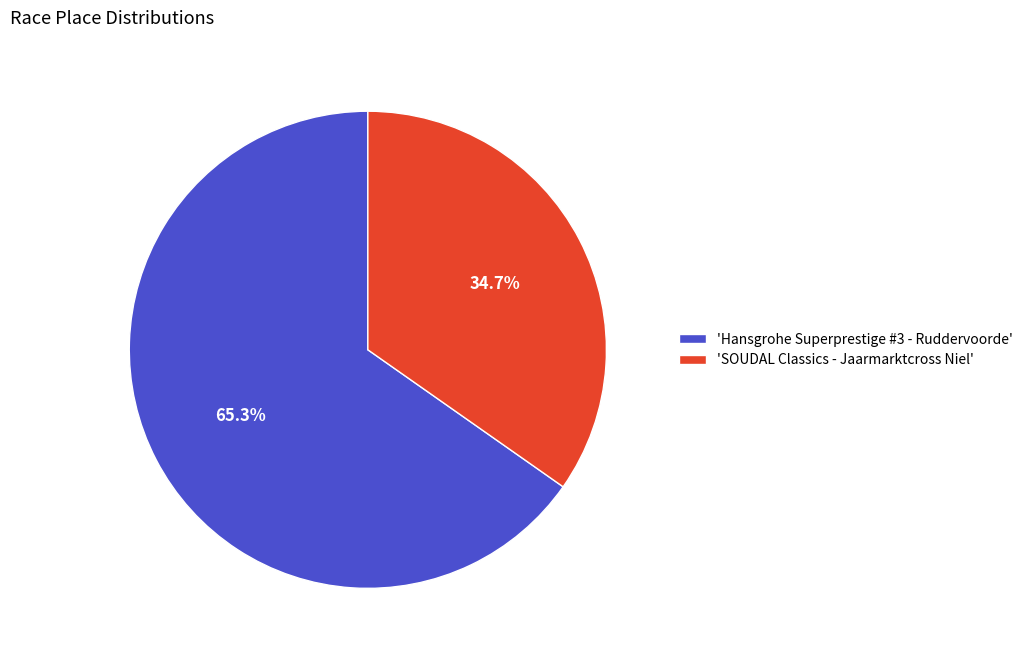

How many slices are in this pie chart?

2